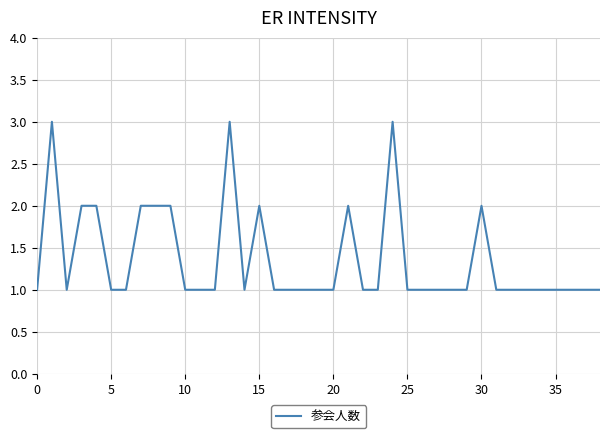

What is the maximum value shown in the chart?

3